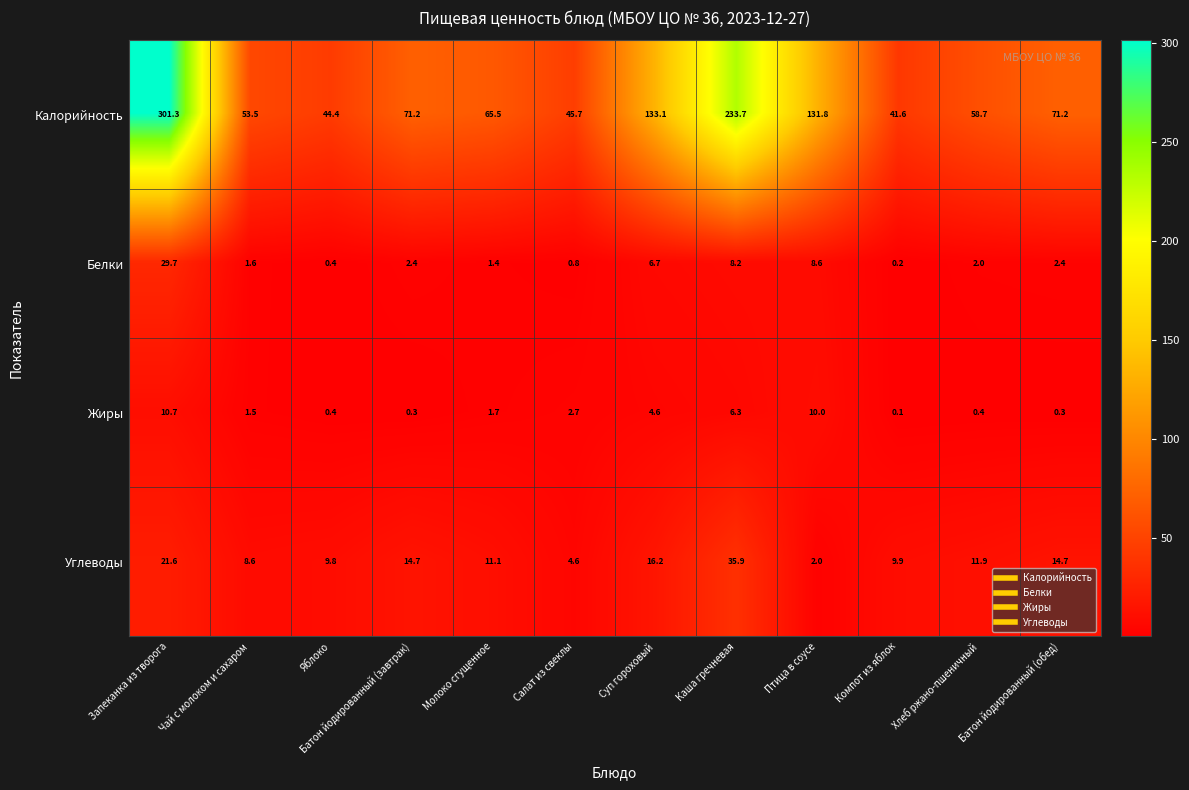

What is the minimum value for Углеводы?

2.0